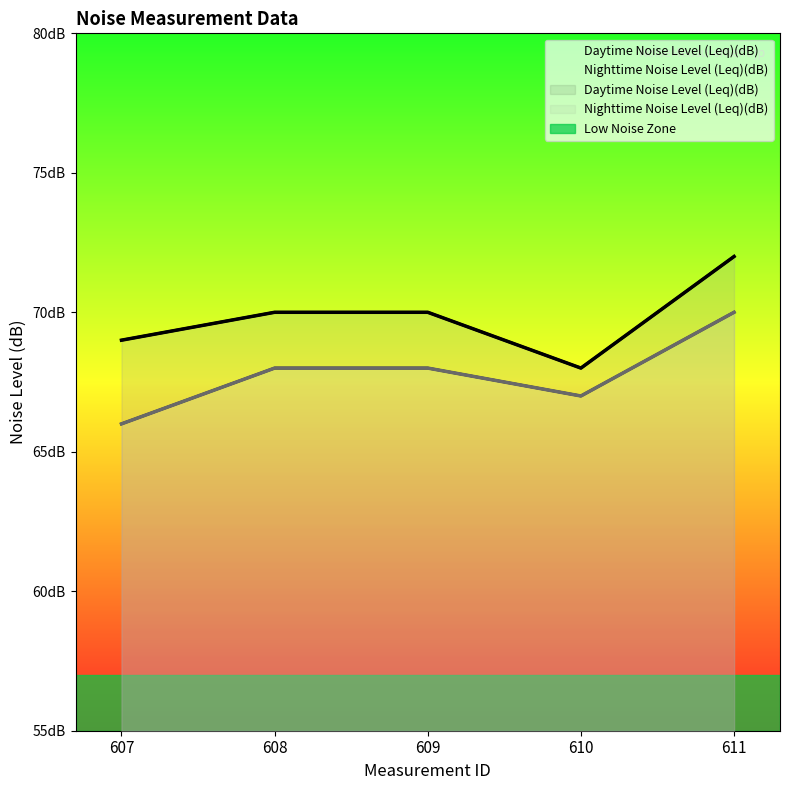

Reading left to right, transcribe all the data shown in this chart.

Daytime Noise Level (Leq)(dB): 69	70	70	68	72
Nighttime Noise Level (Leq)(dB): 66	68	68	67	70